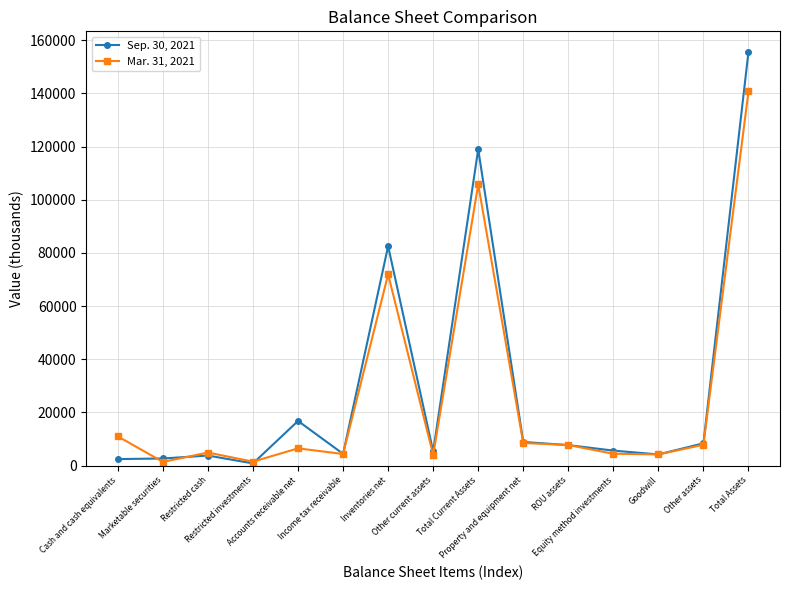

What is the maximum value shown in the chart?

155635